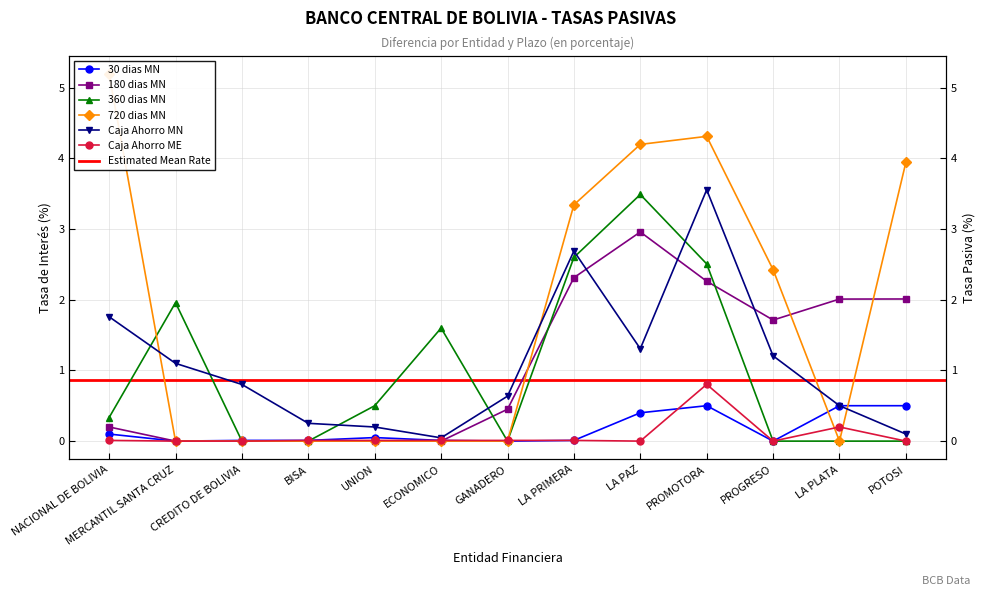

How many interior local peaks does the 30 dias MN series have?

4